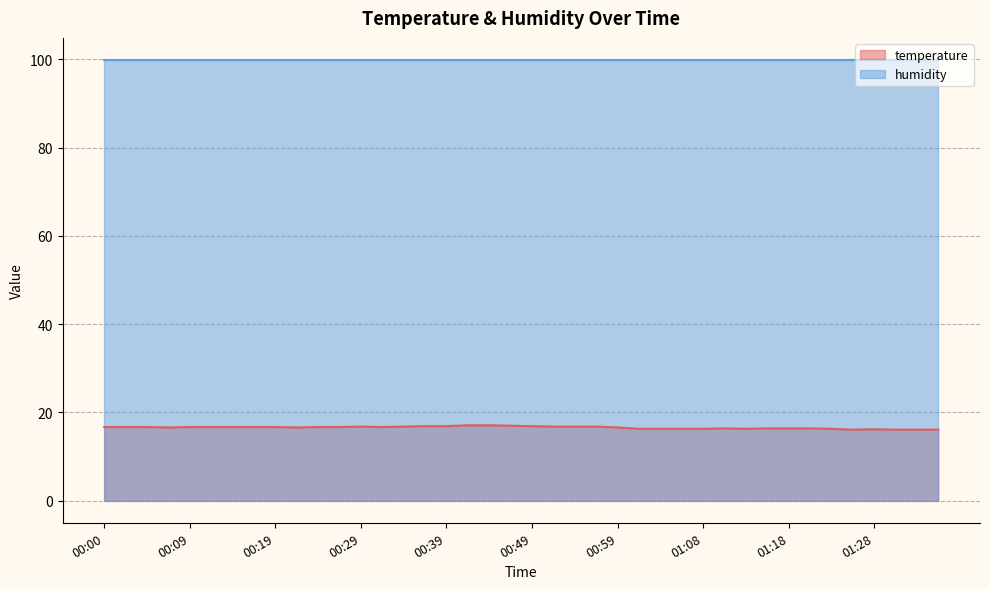

Where is the first local minimum?

00:07